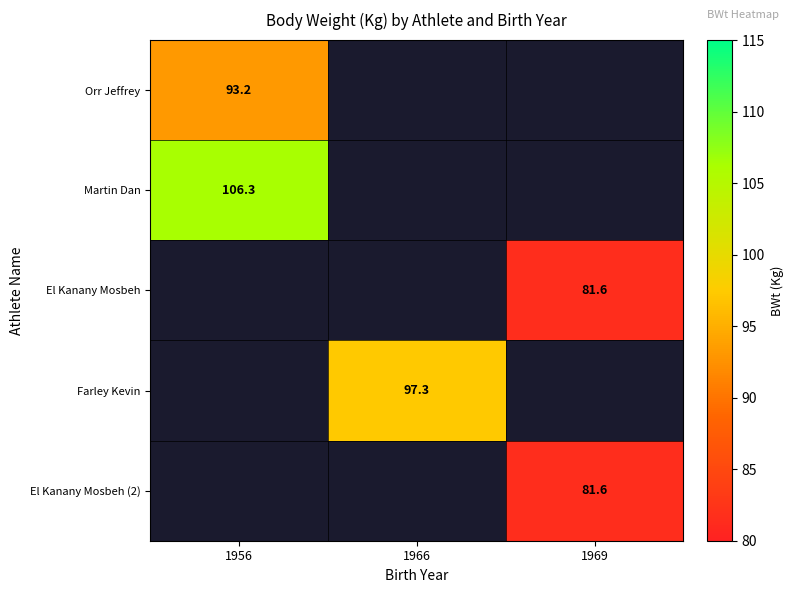

The Martin Dan series shows 106.3 at 1956. True or false?

True